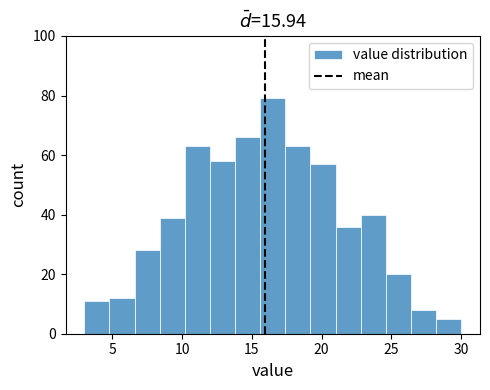

Read against the x-axis, roughly where is the centre of the tallest bar?

16.5